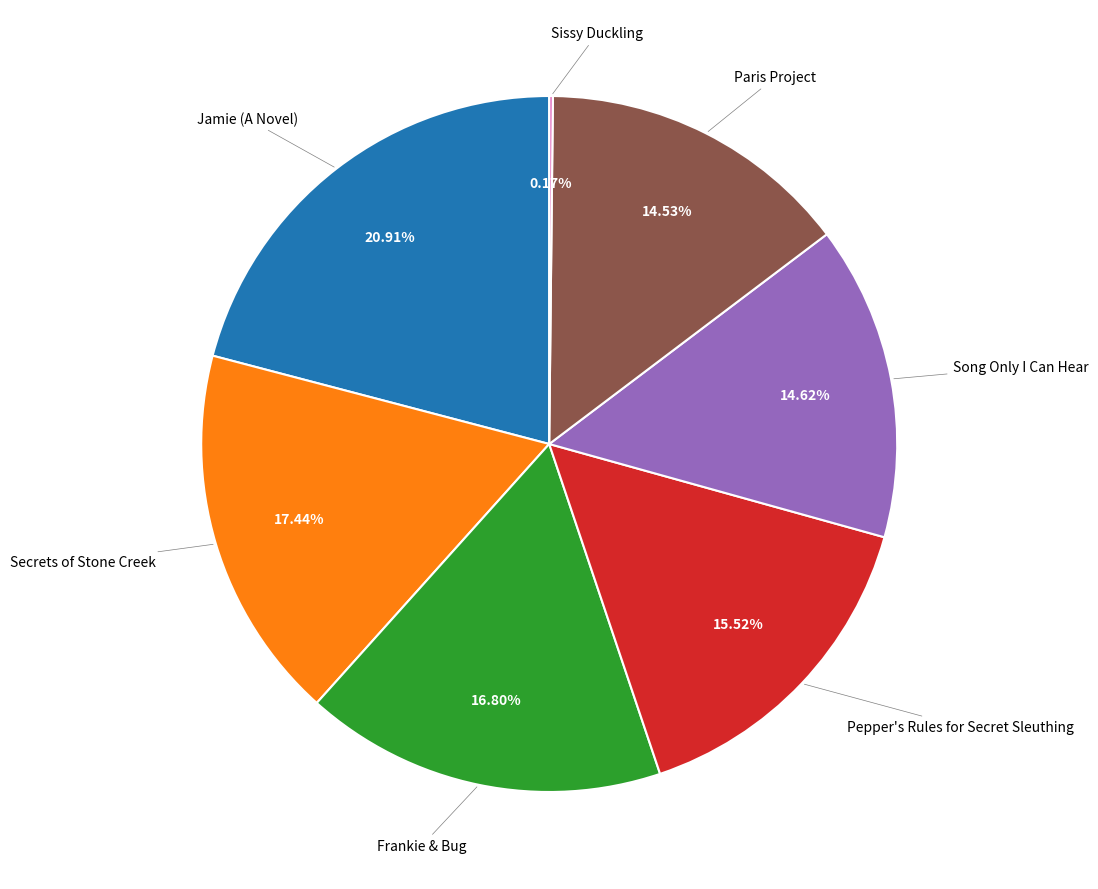

To the nearest percent, what is the combined percentage of Jamie (A Novel) and Frankie & Bug?

38%